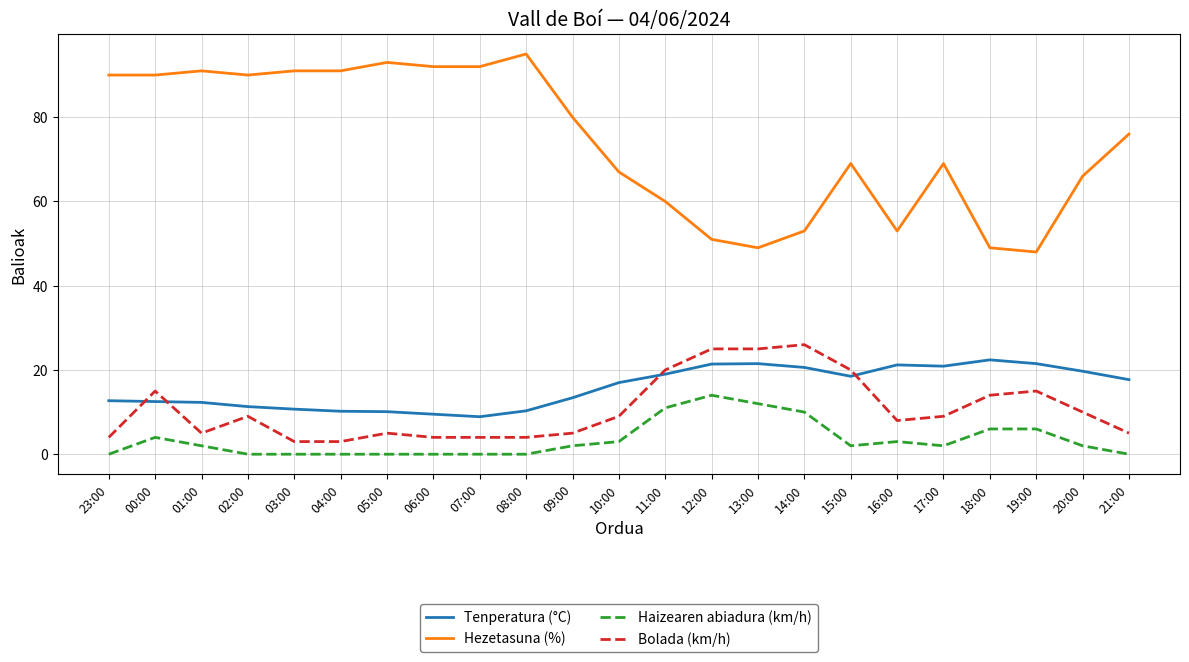

What is the greatest value displayed?

95.0